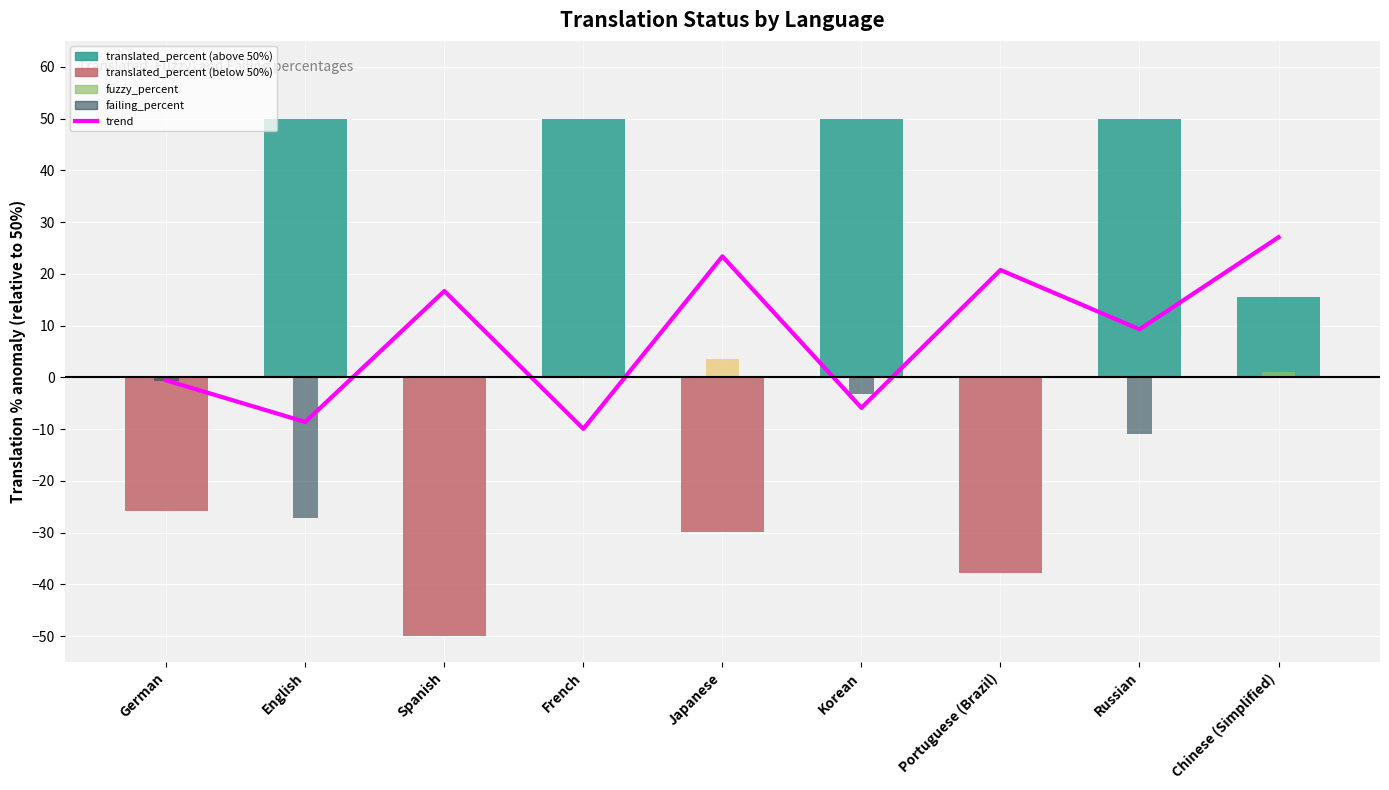

Reading left to right, what are all the values shown in this chart?

trend: -0.6	-8.6	16.7	-10.0	23.4	-5.9	20.7	9.3	27.1
translated_percent (anomaly from 50%): -25.9	50.0	-50.0	50.0	-29.9	50.0	-37.8	50.0	15.6
fuzzy_percent: 0.3	0.0	0.0	0.0	3.5	0.0	0.0	0.0	1.1
failing_percent (negative): -0.7	-27.2	0.0	0.0	0.0	-3.3	0.0	-11.0	-0.1